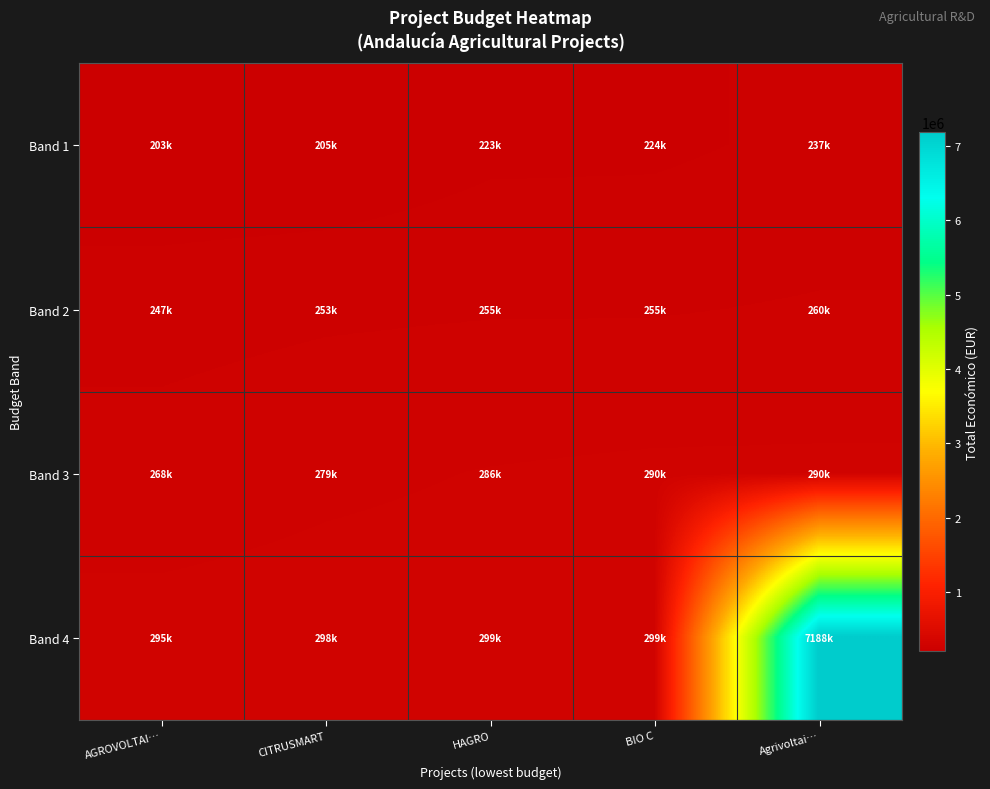

How many categories are shown in the chart?

5